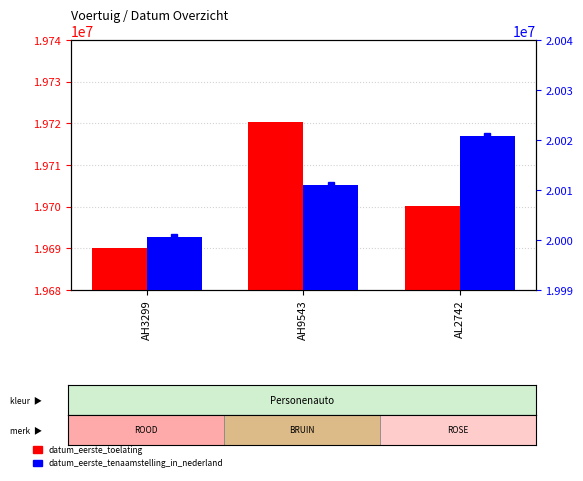

At how many categories does at least one series exceed 19797140?

3